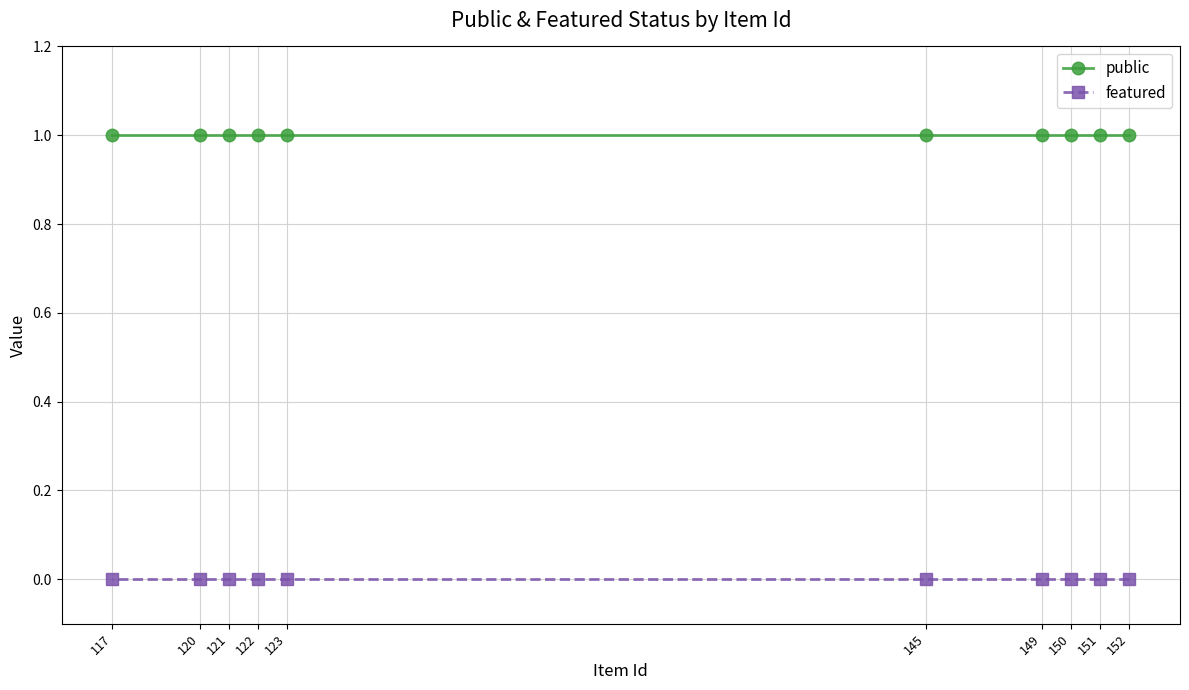

True or false: public and featured intersect in this chart.

False